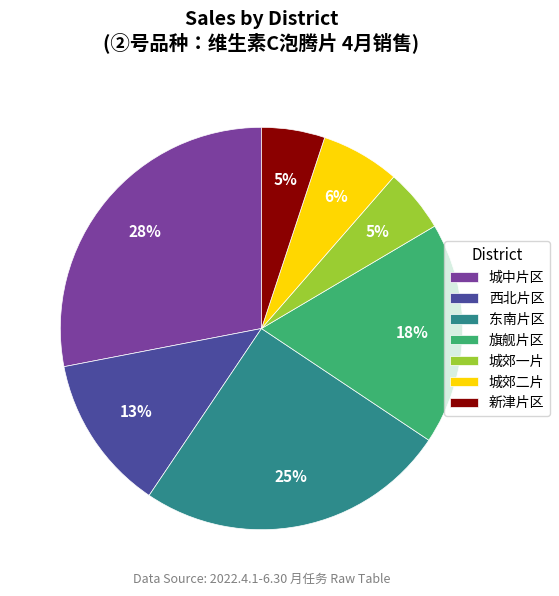

Which slice is the largest?

城中片区